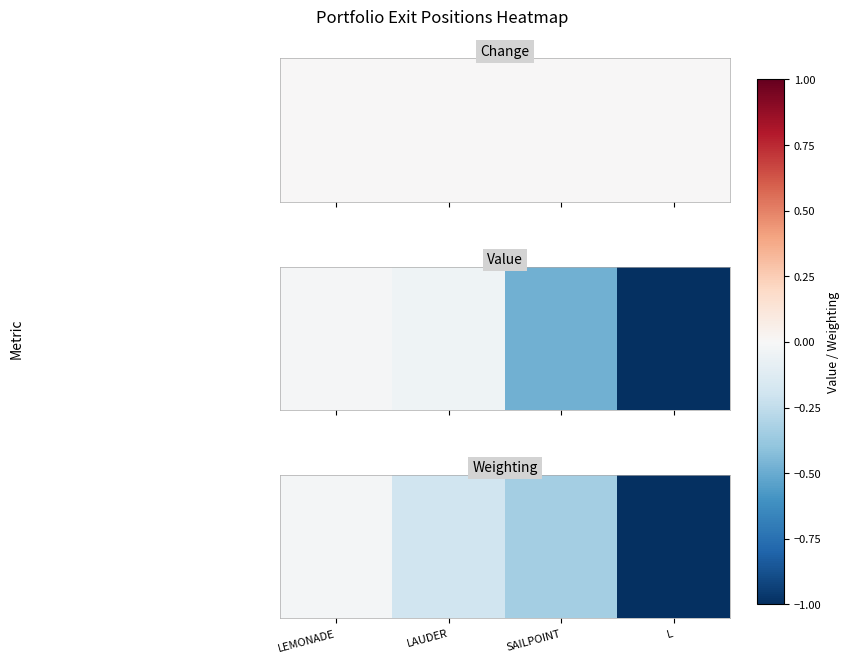

How many data points does each series have?

4